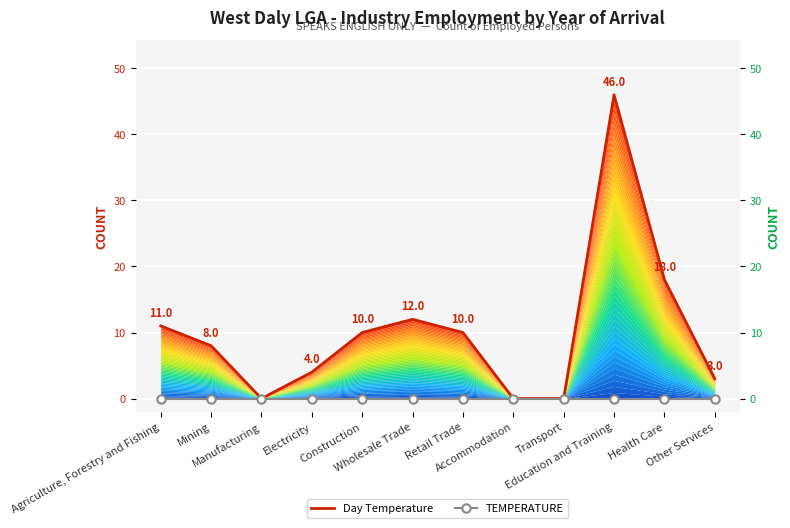

The value of Day Temperature at Other Services is 3. True or false?

True